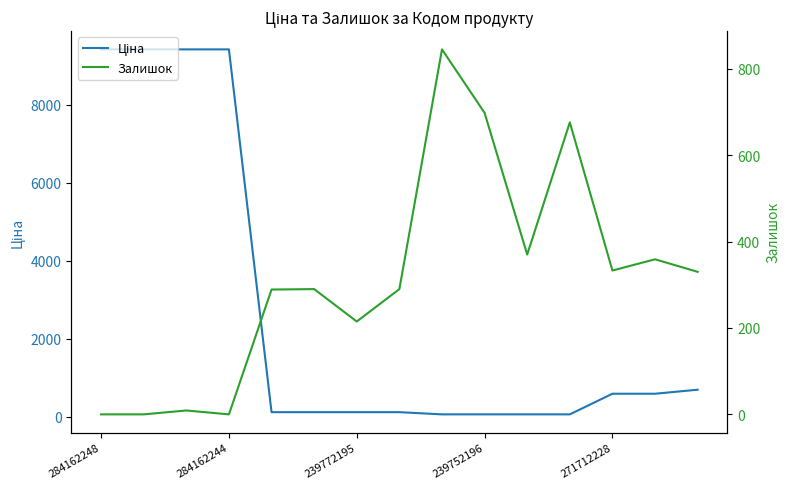

Where is Залишок nearest to the value 422?

10